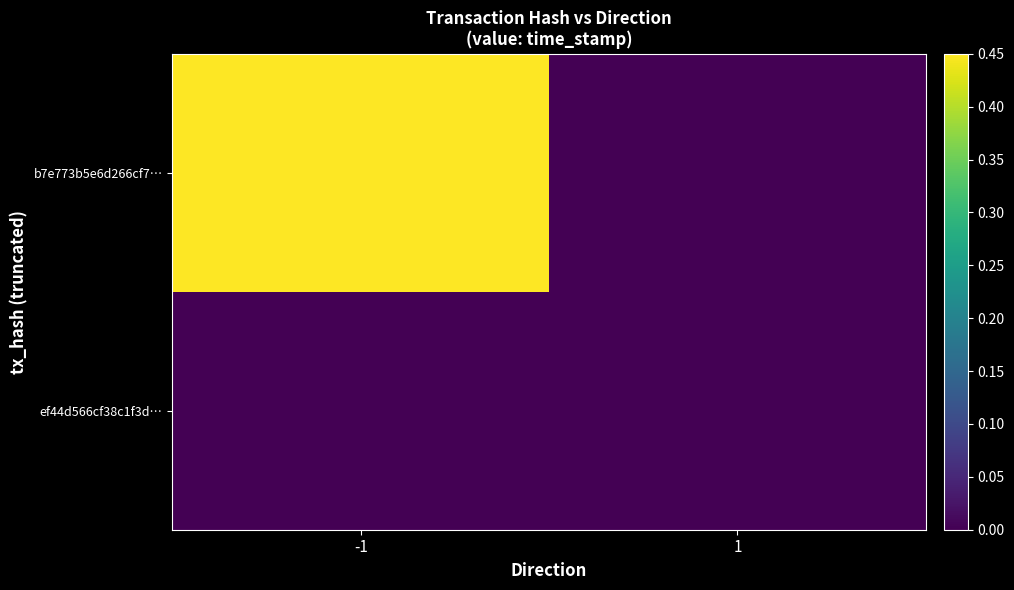

Reading left to right, extract all data points from this chart.

b7e773b5e6d266cf7…: -1=0.5	1=0.0
ef44d566cf38c1f3d…: -1=0.0	1=0.0